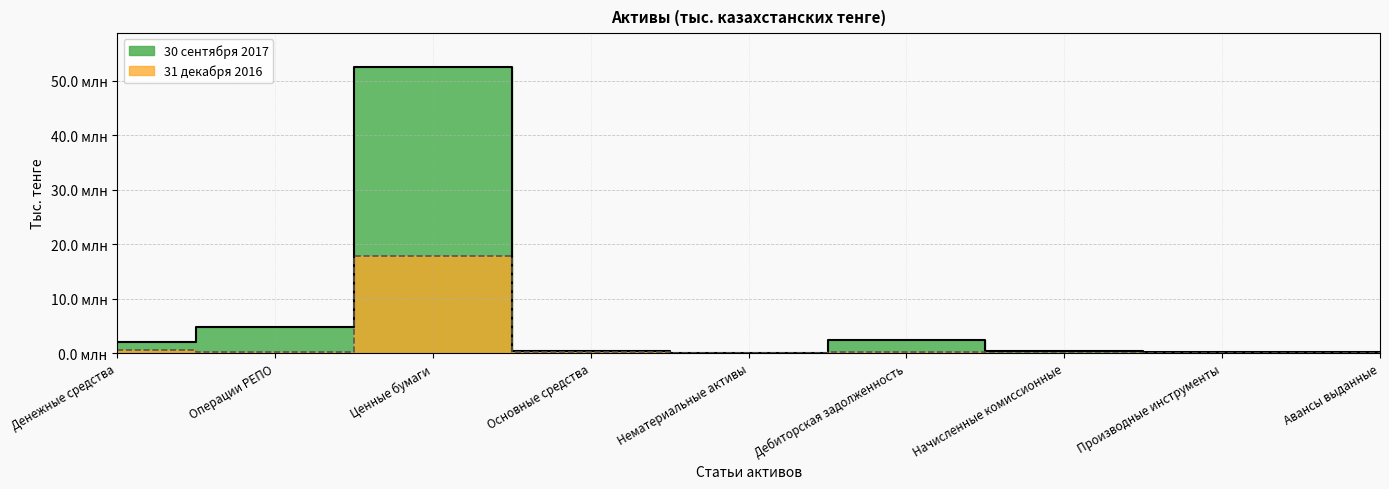

What is the highest value of the 30 сентября 2017 series?

52468472